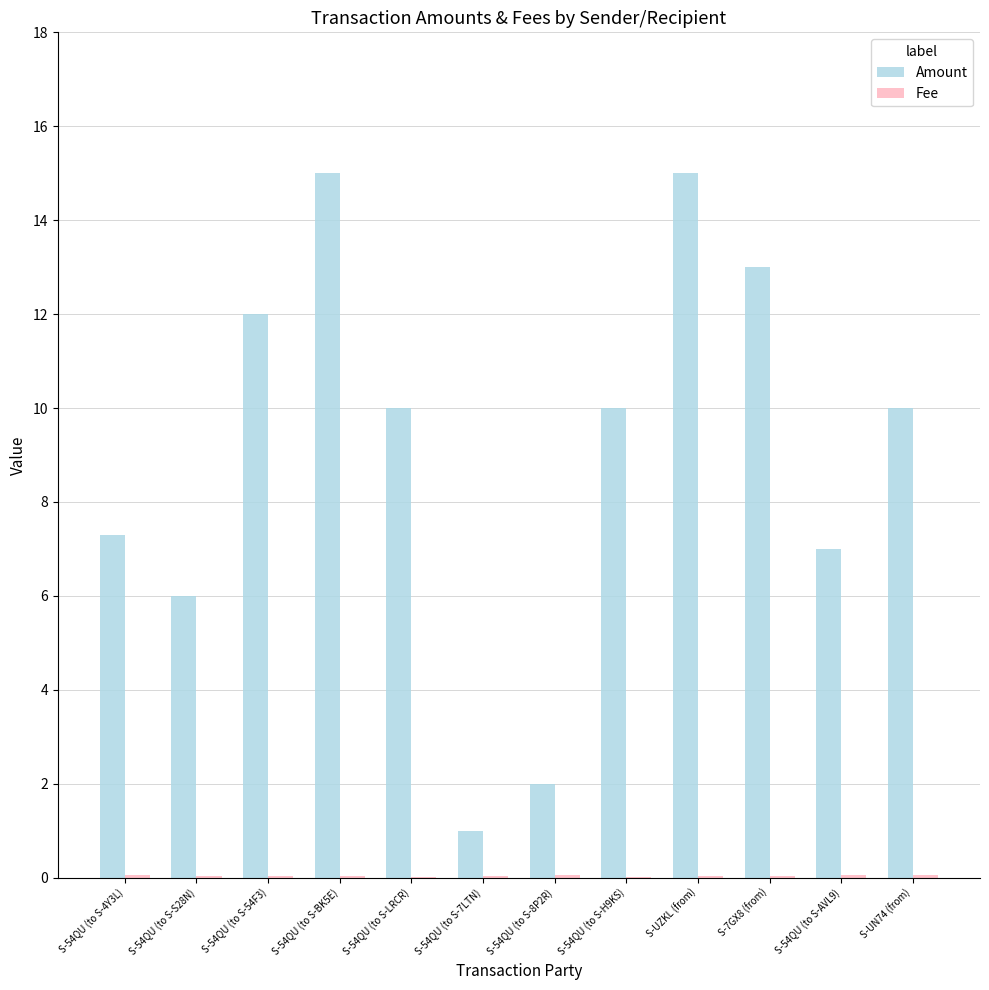

What is the spread (max minus min) of values at S-54QU (to S-LRCR)?

10.0